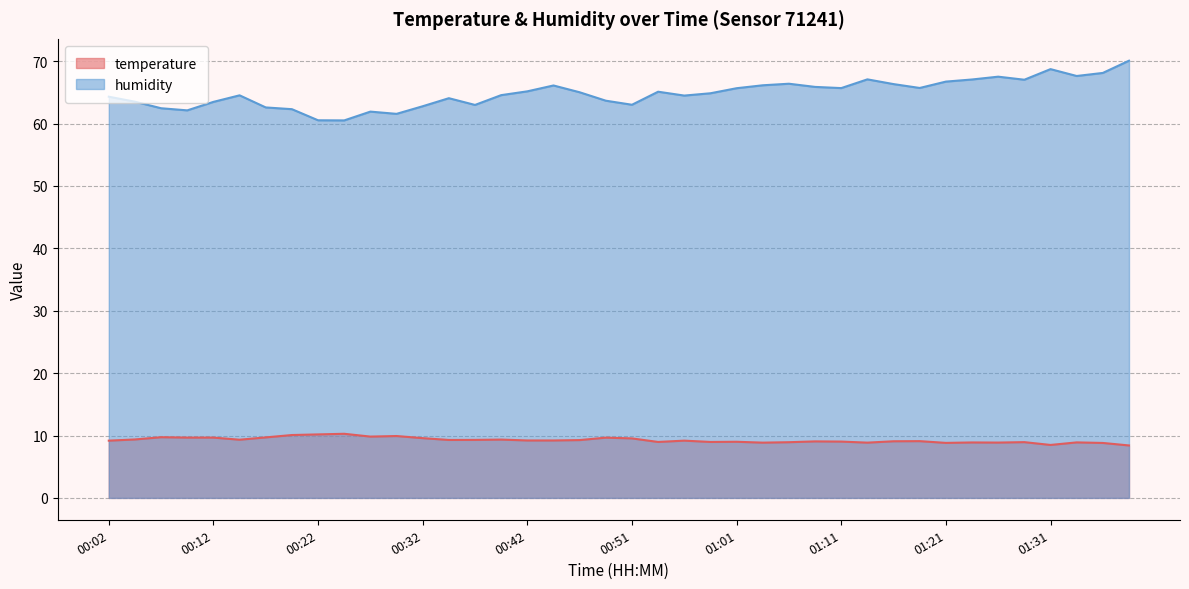

Between 00:14 and 01:24, which series saw the biggest shift?

humidity